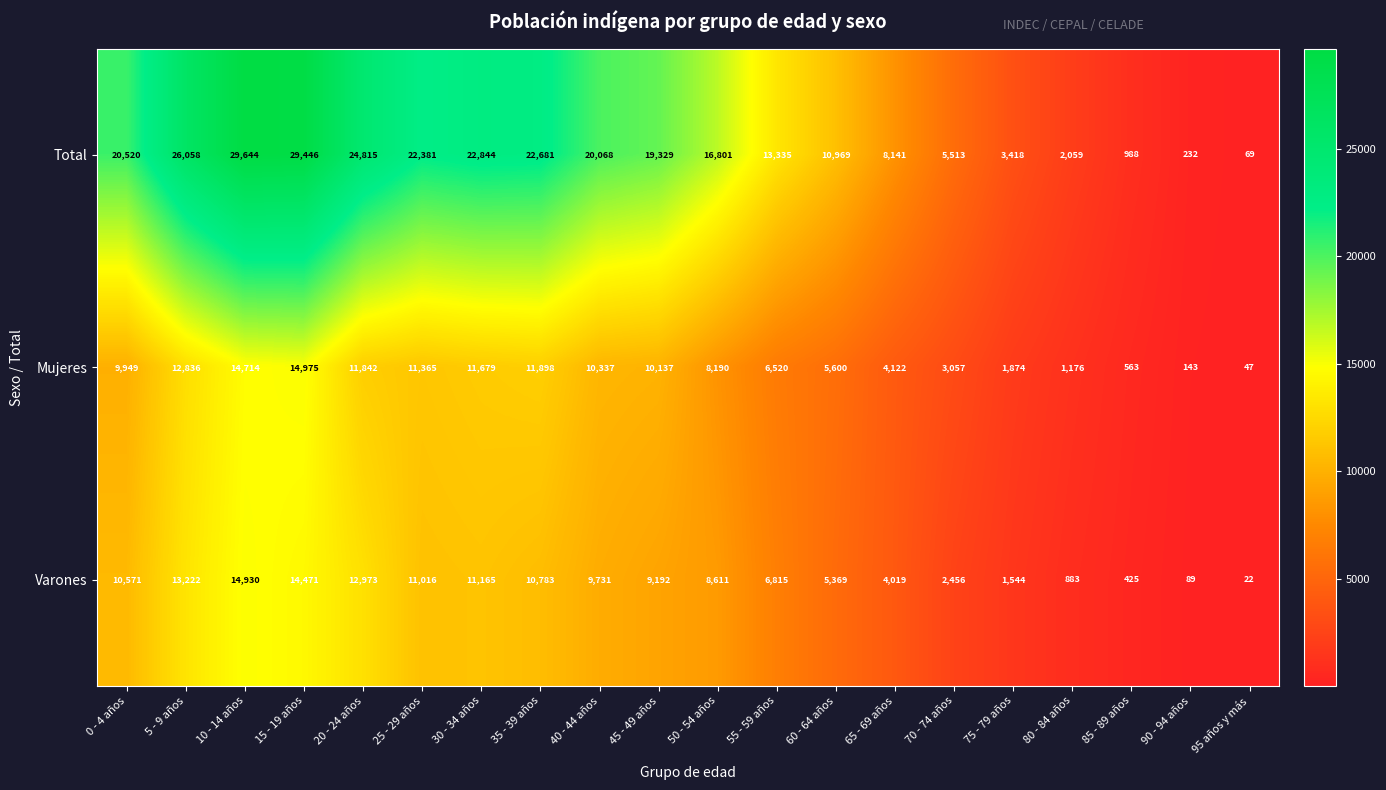

Where is Varones nearest to the value 7476?

55 - 59 años